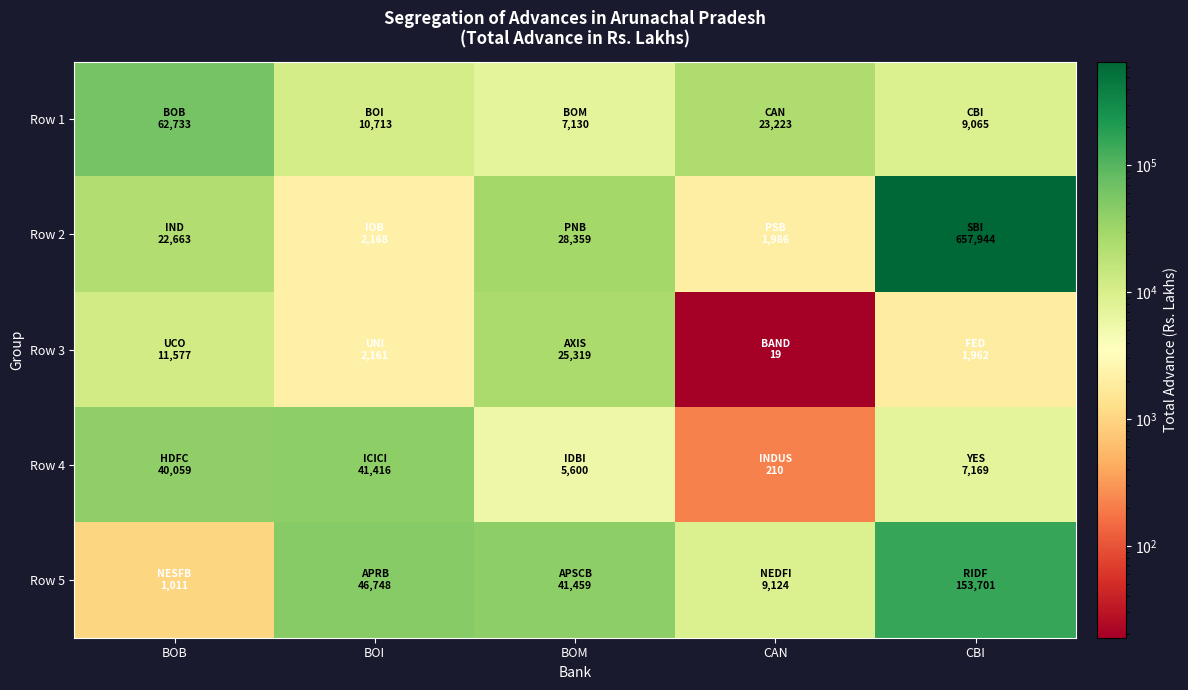

At which category is the sum across all series the highest?

CBI